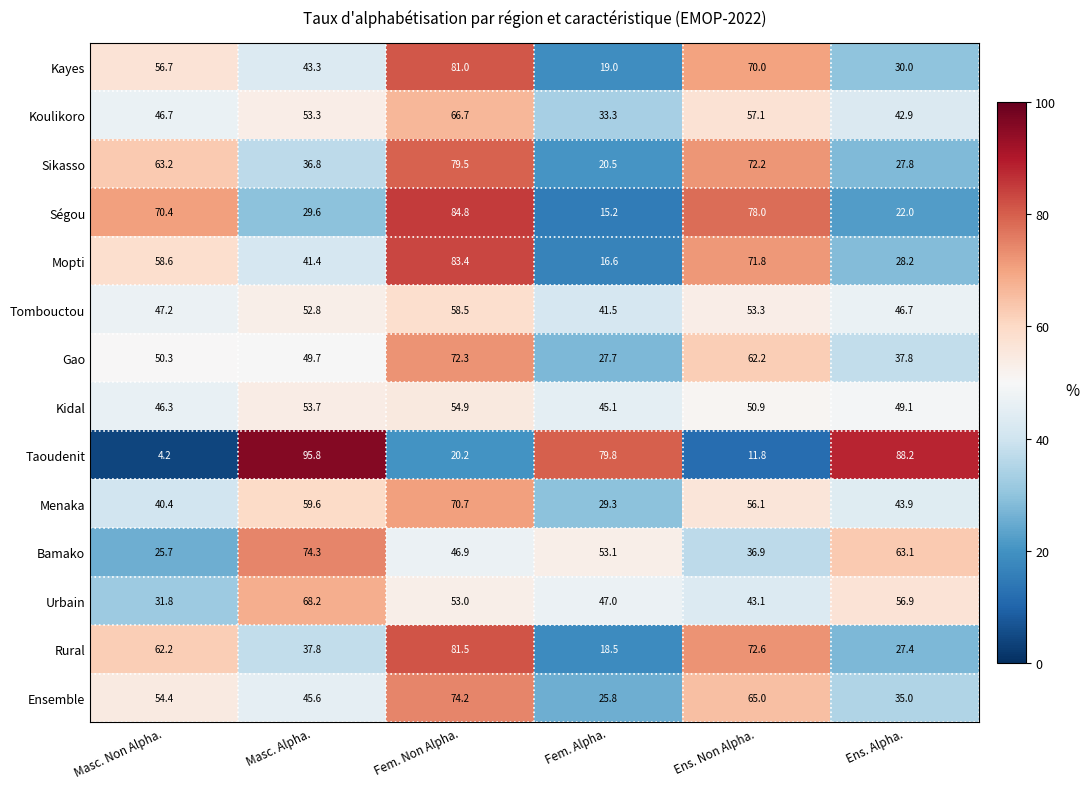

What is the difference between the Mopti values at Masc. Non Alpha. and Masc. Alpha.?

17.2